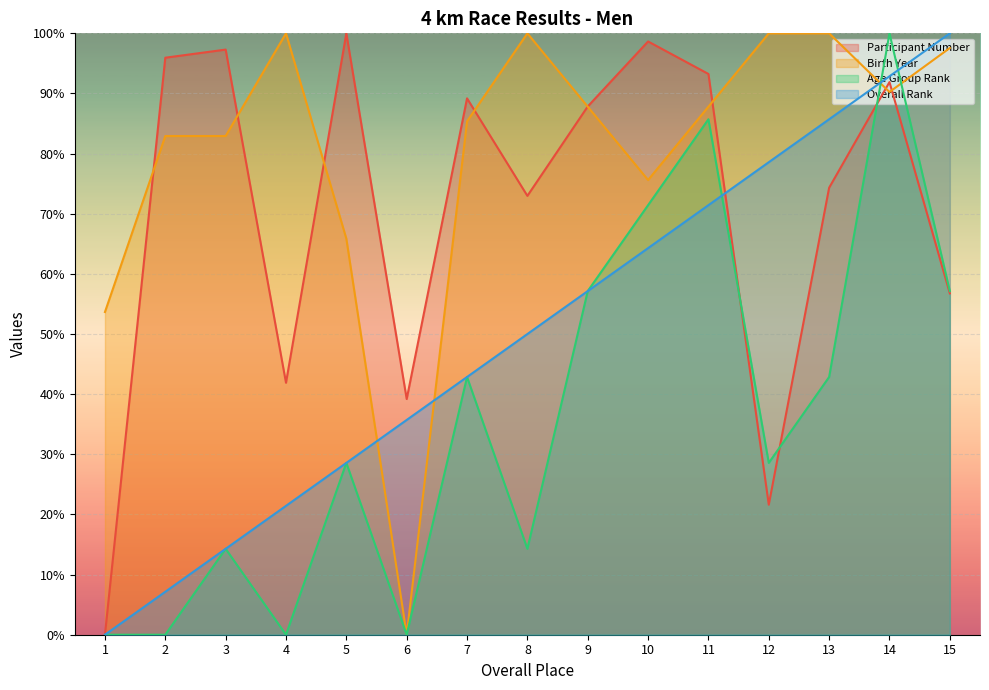

Which series changed the most between 8 and 14?

Age Group Rank